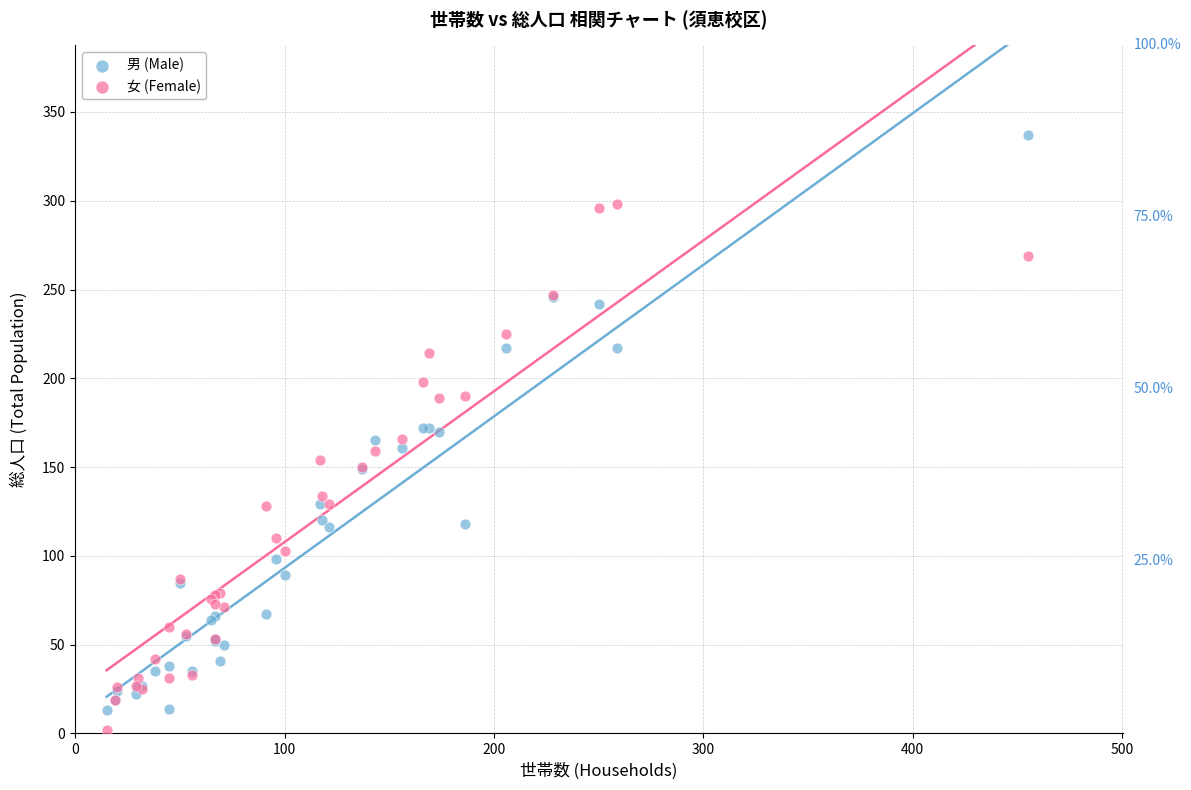

Which series contains the highest Y value?

男 (Male)